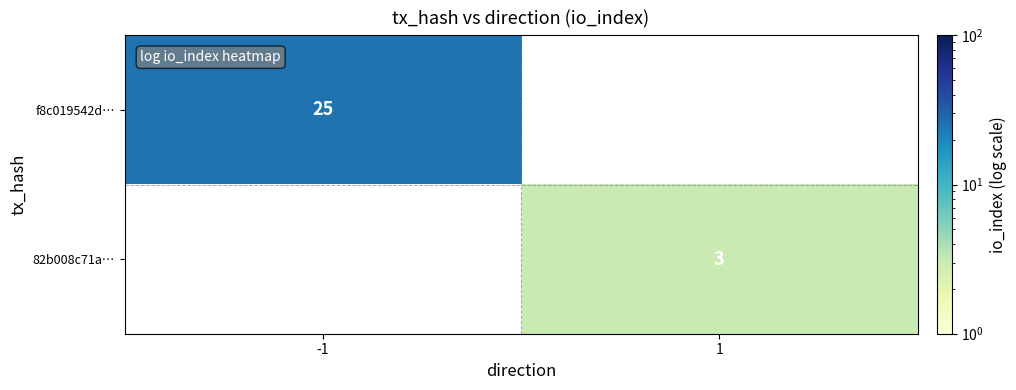

The value of f8c019542d… at -1 is 25. True or false?

True